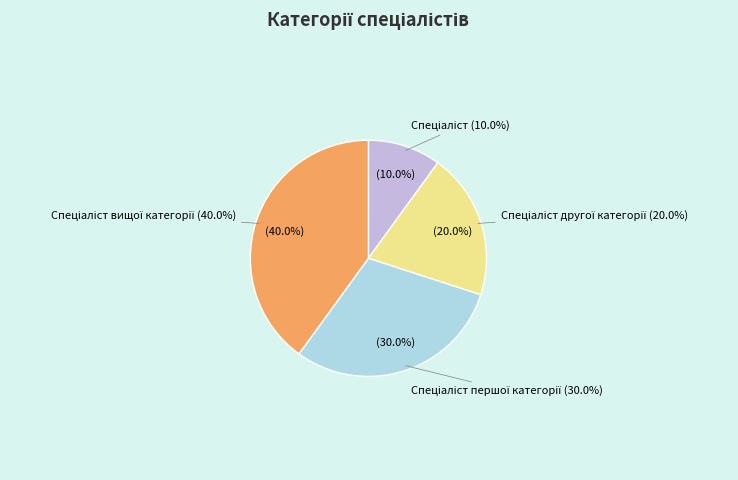

To the nearest percent, what is the average slice percentage?

25%